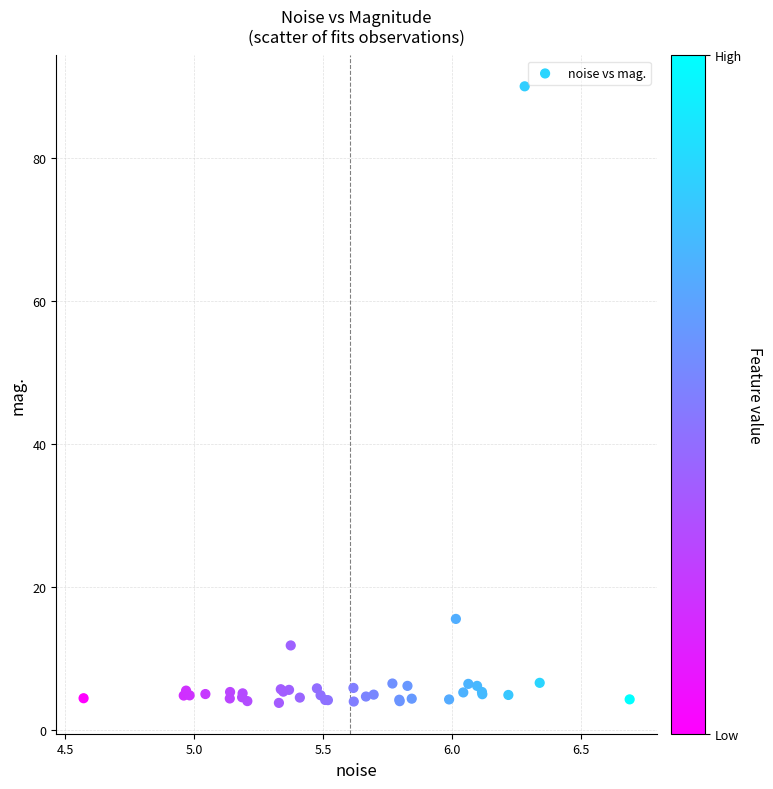

What Y value in the scatter plot is closest to 46?

15.5